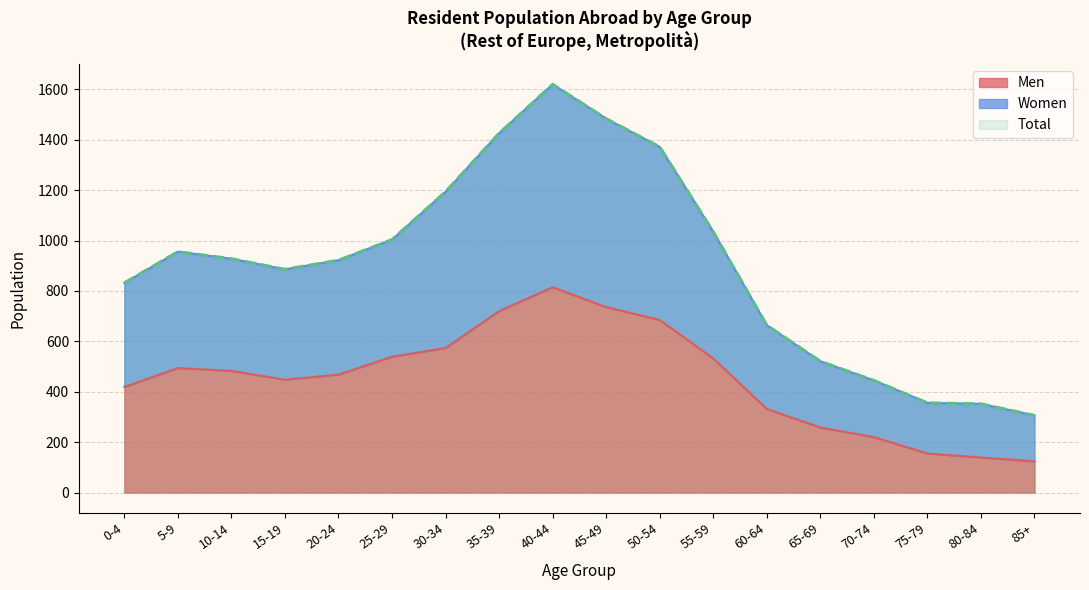

The Men series shows 1279 at 45-49. True or false?

False